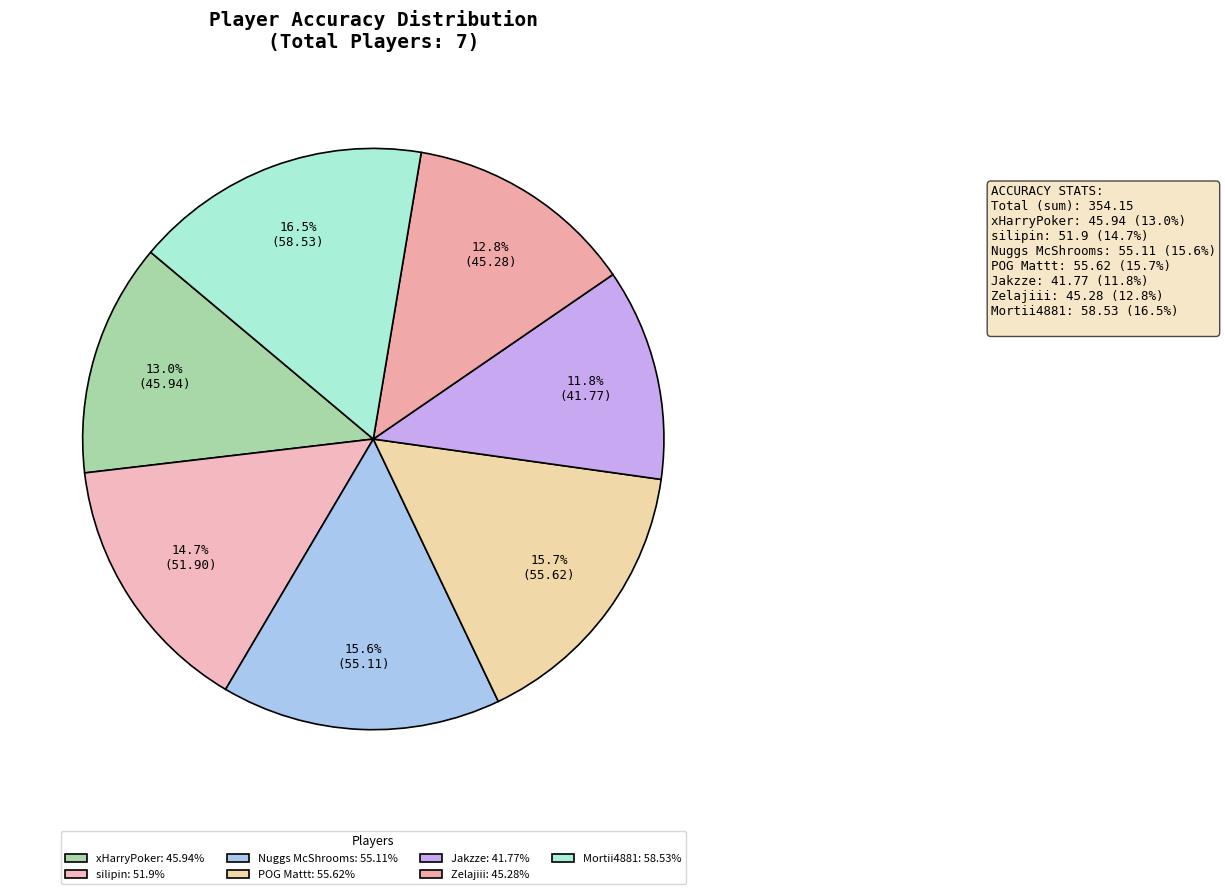

To the nearest percent, what is the average slice percentage?

14%